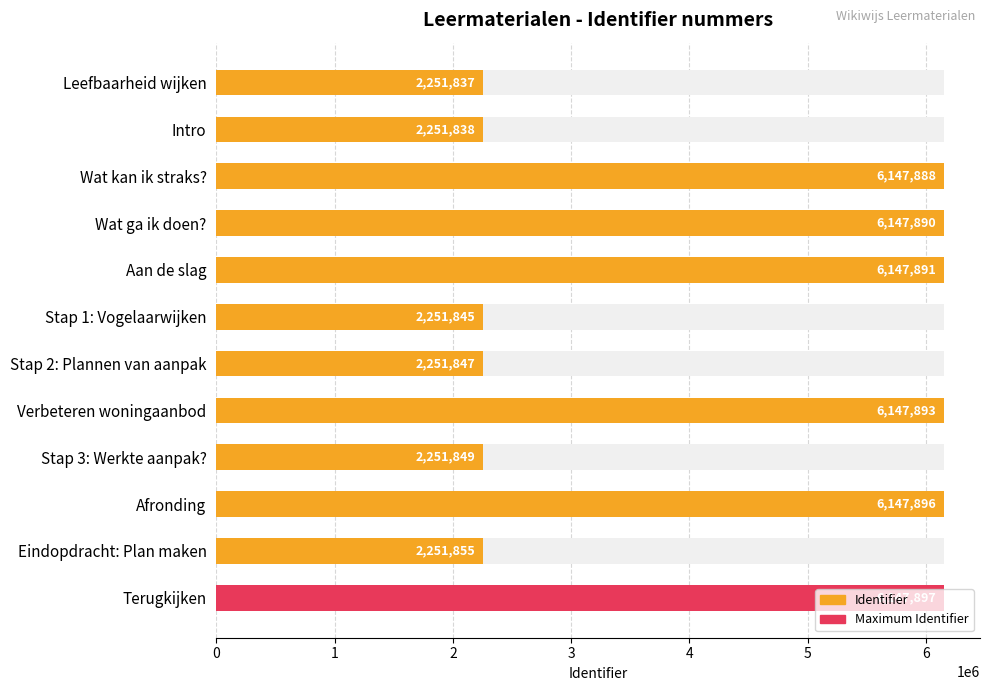

What value does the data have at Aan de slag?

6147891